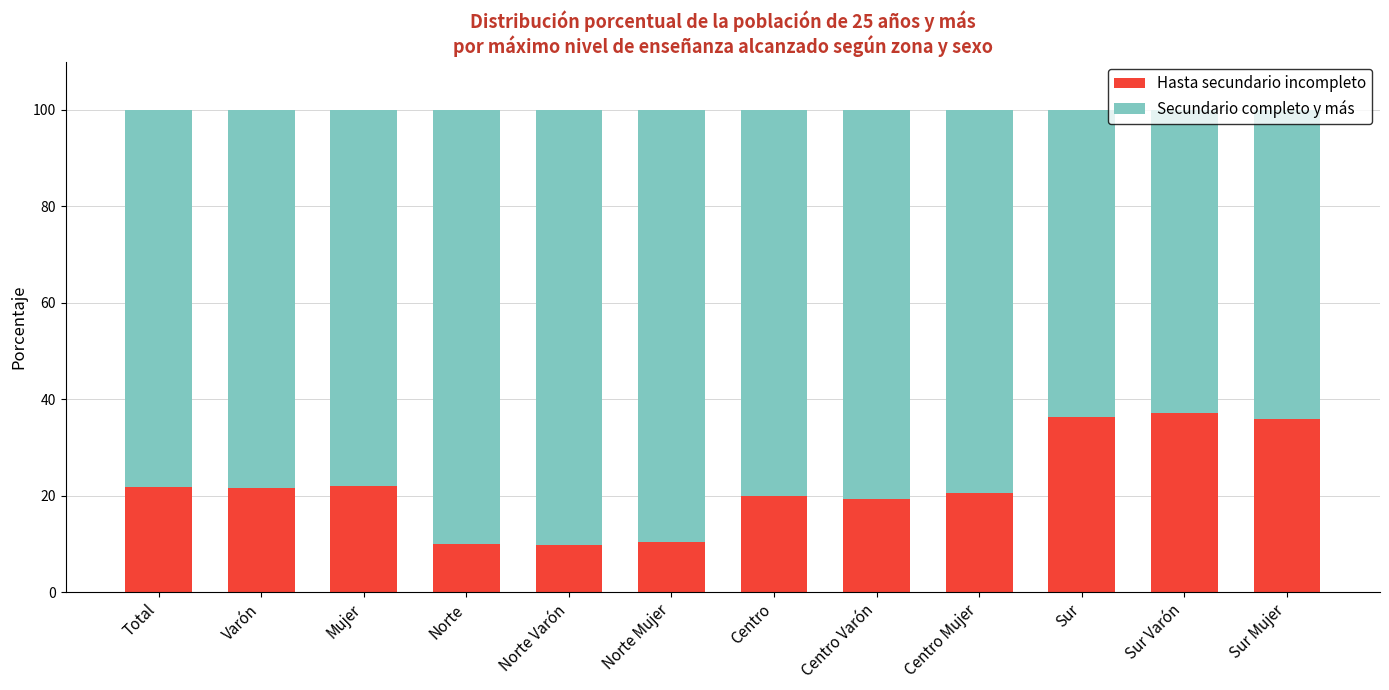

The Hasta secundario incompleto series shows 20.6 at Centro Mujer. True or false?

True